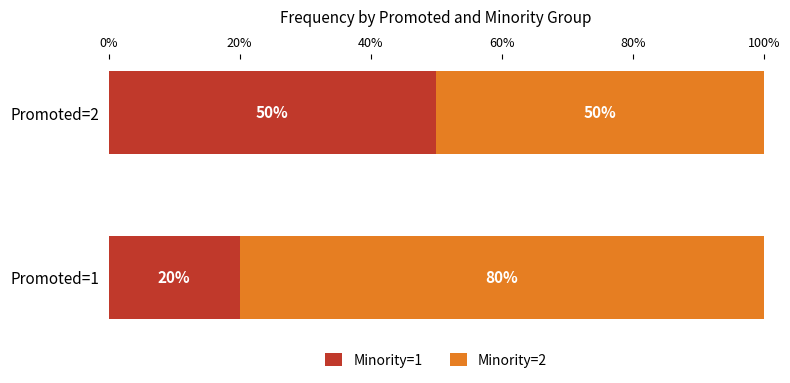

Is it true that Minority=1 equals 81 at Promoted=2?

False